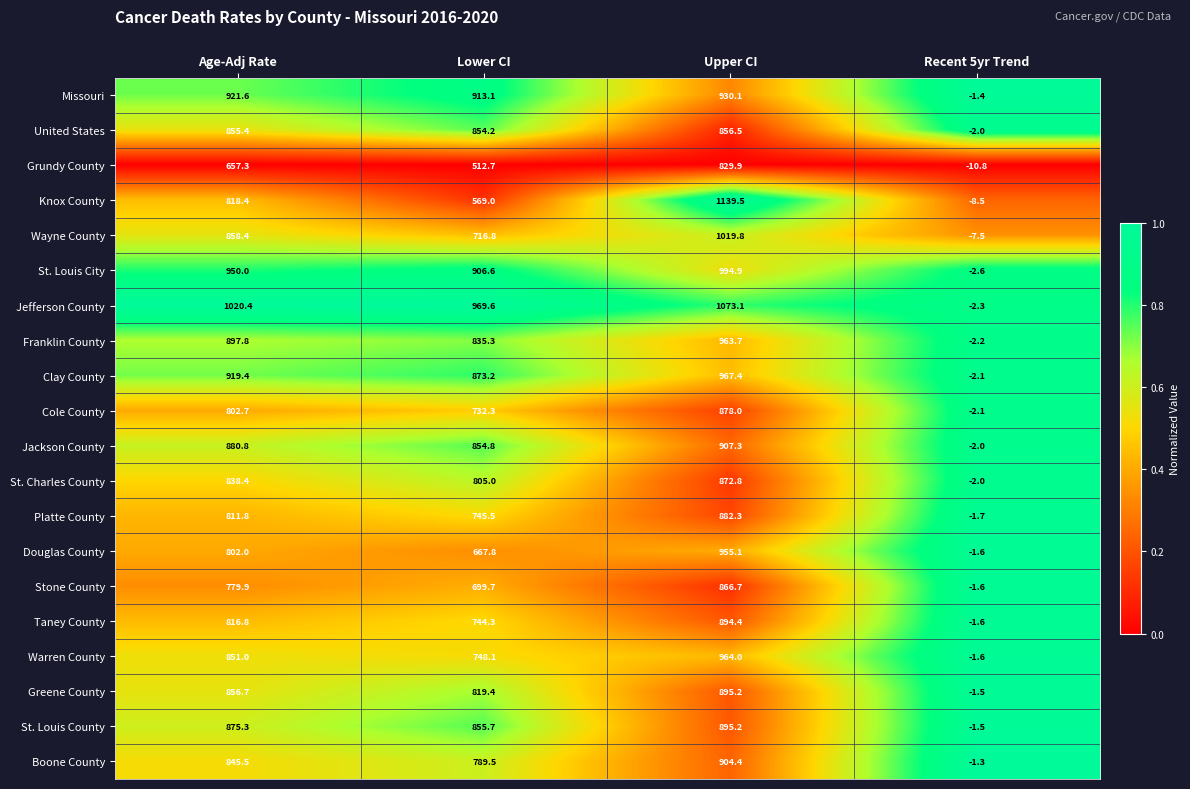

Which series changed the most between Lower CI and Recent 5yr Trend?

Jefferson County